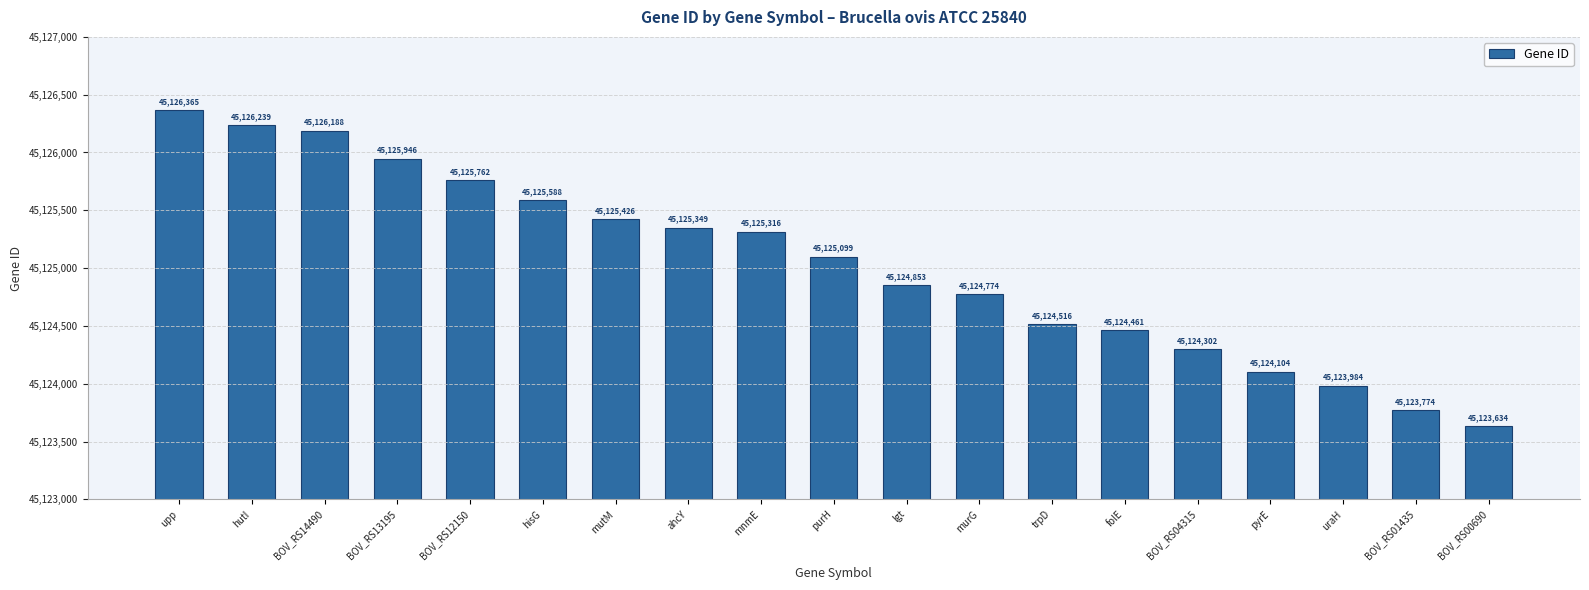

Rank the categories by value from highest to lowest.

upp, hutI, BOV_RS14490, BOV_RS13195, BOV_RS12150, hisG, mutM, ahcY, mnmE, purH, lgt, murG, trpD, folE, BOV_RS04315, pyrE, uraH, BOV_RS01435, BOV_RS00690